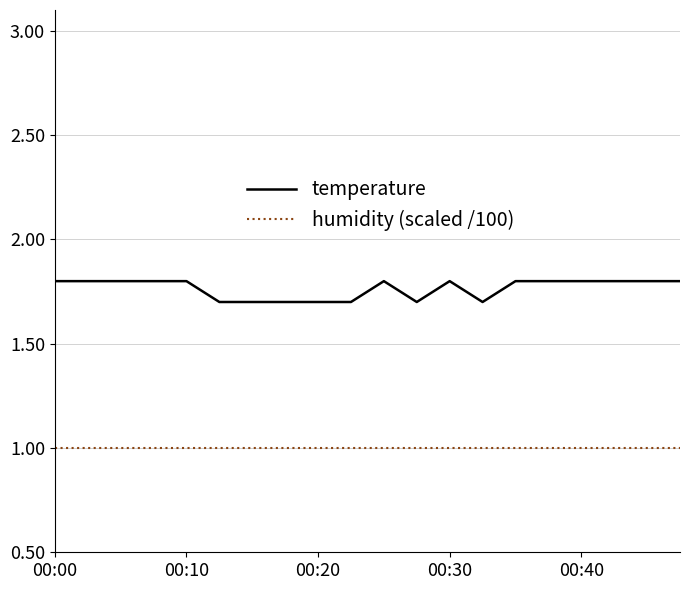

True or false: humidity (scaled /100) and temperature intersect in this chart.

False